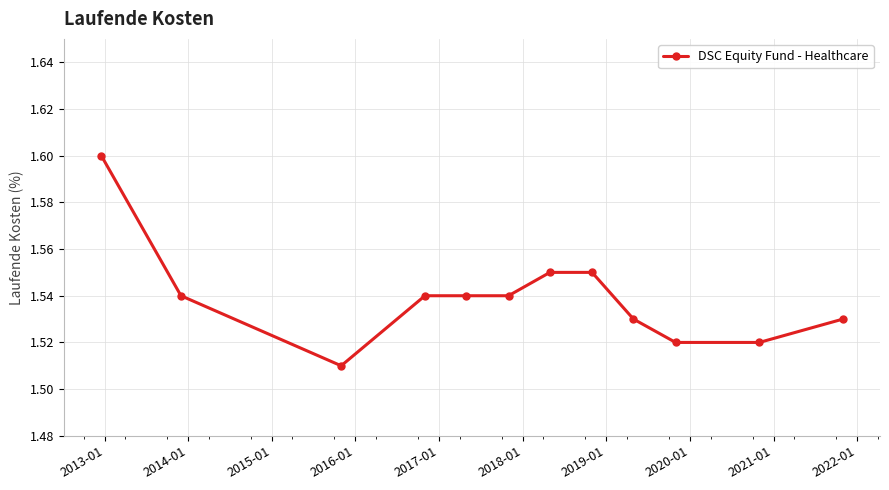

What is the sum of all values?

18.5